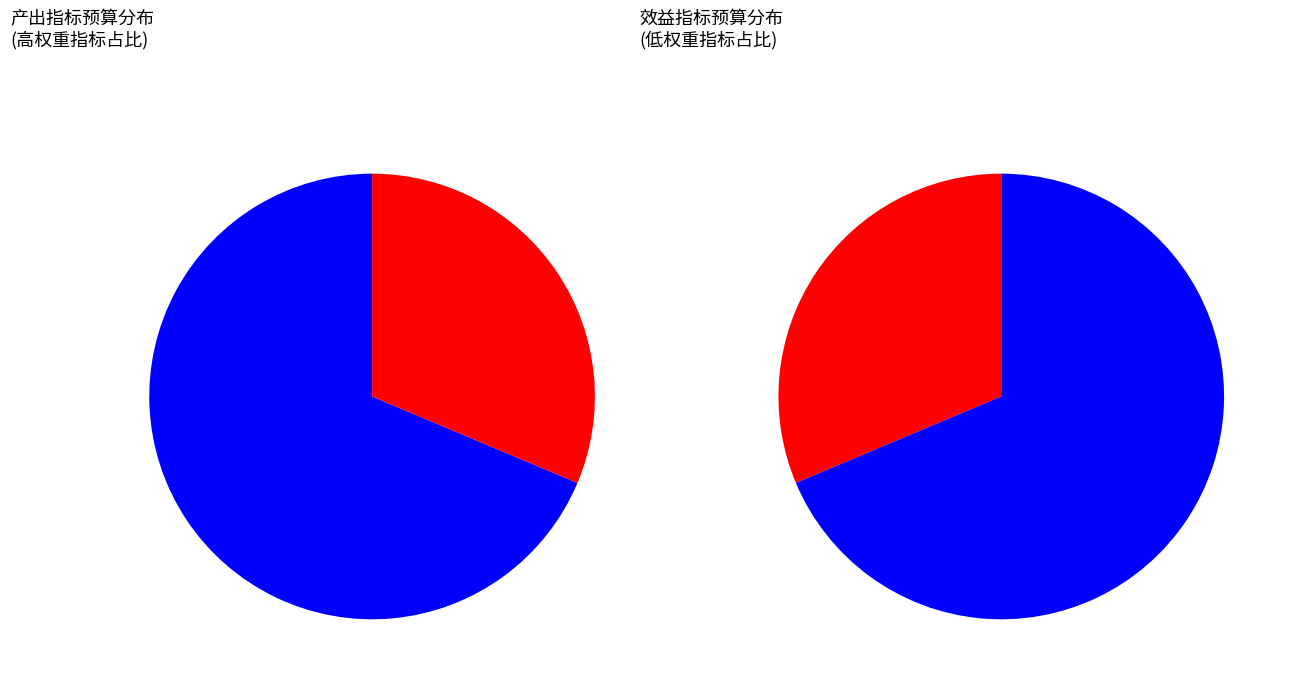

Which category has the biggest portion of the pie?

工资性支出